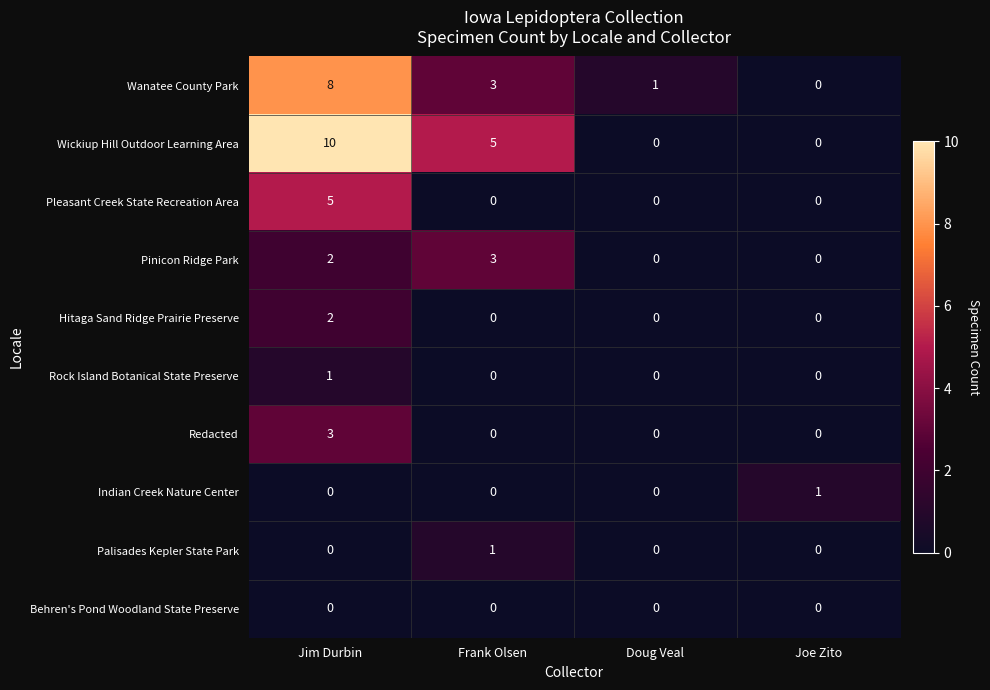

List the labels in order of Wanatee County Park value, largest first.

Jim Durbin, Frank Olsen, Doug Veal, Joe Zito